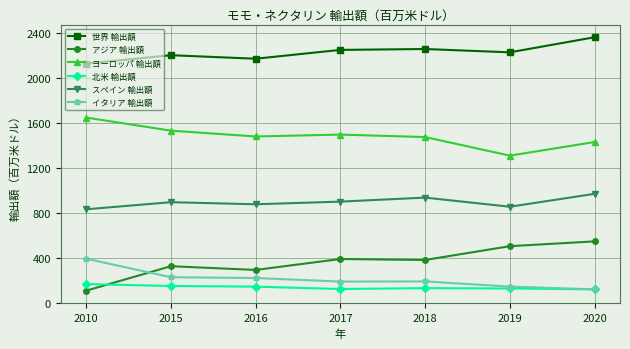

What is the difference between the アジア 輸出額 values at 2020 and 2015?

220.3